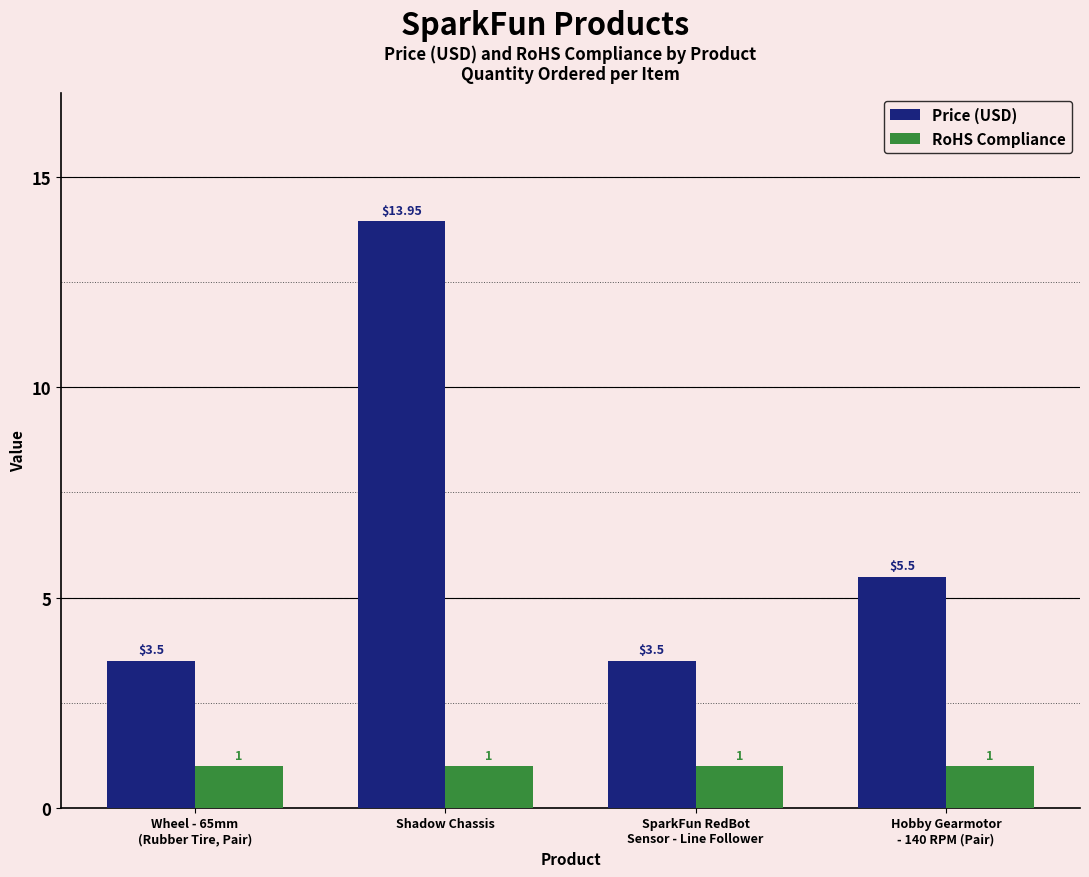

Is it true that Price (USD) equals 3.5 at Wheel - 65mm
(Rubber Tire, Pair)?

True